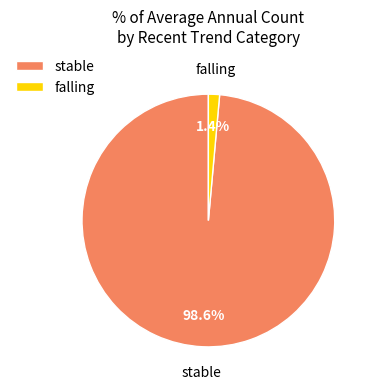

To the nearest percent, what portion does stable represent?

99%